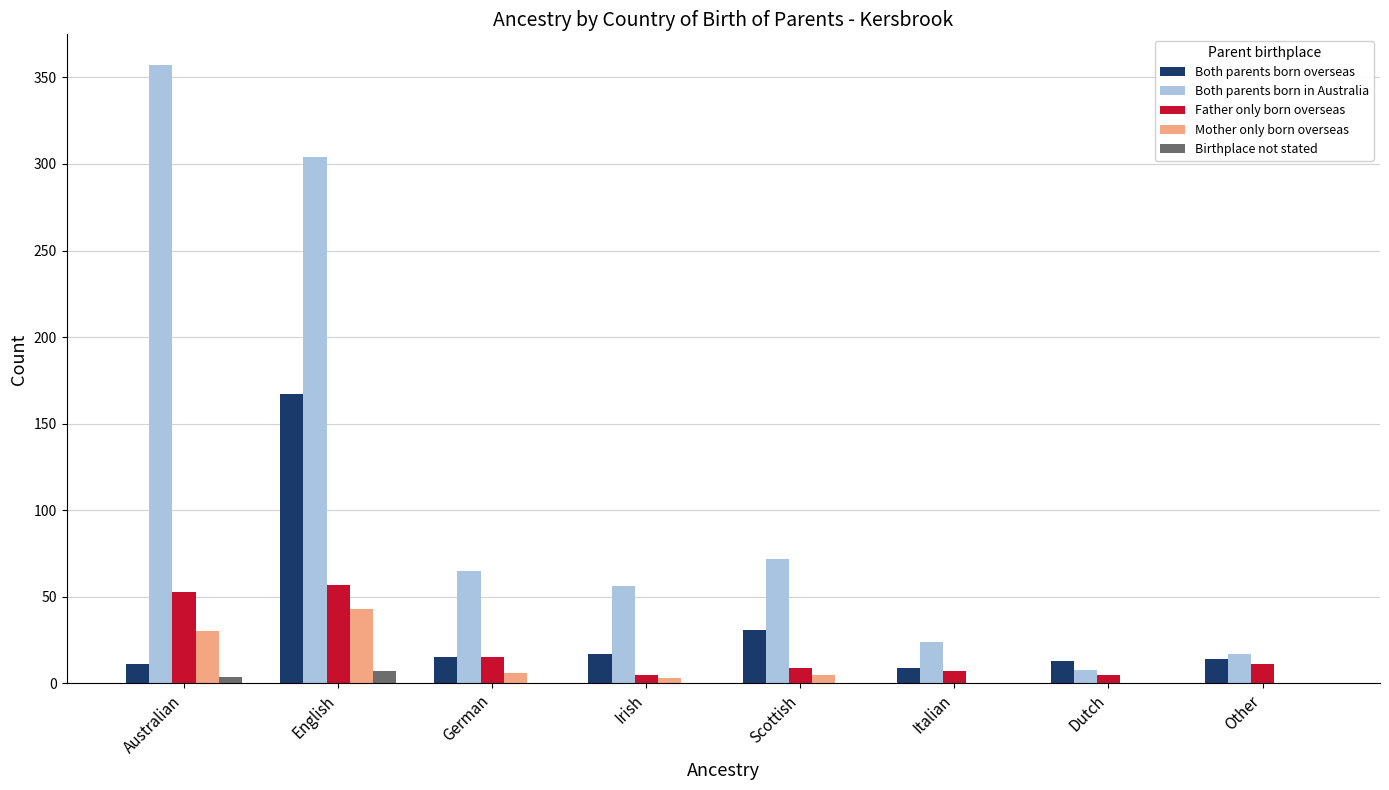

What value does the Both parents born in Australia series have at German?

65